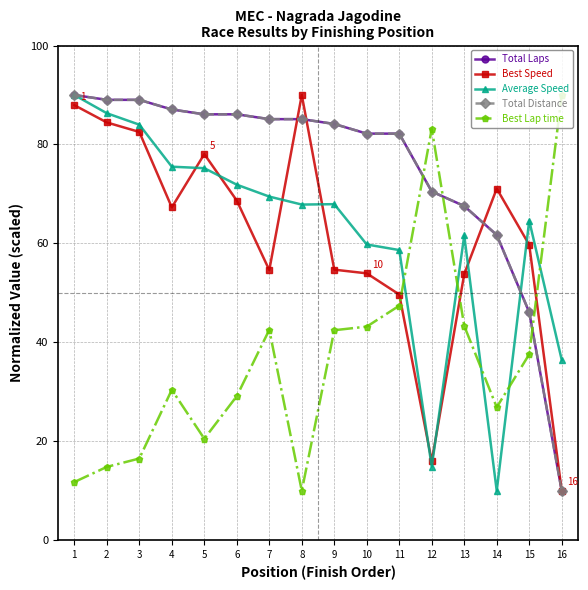

Is it true that Total Distance equals 87.1 at 4?

True